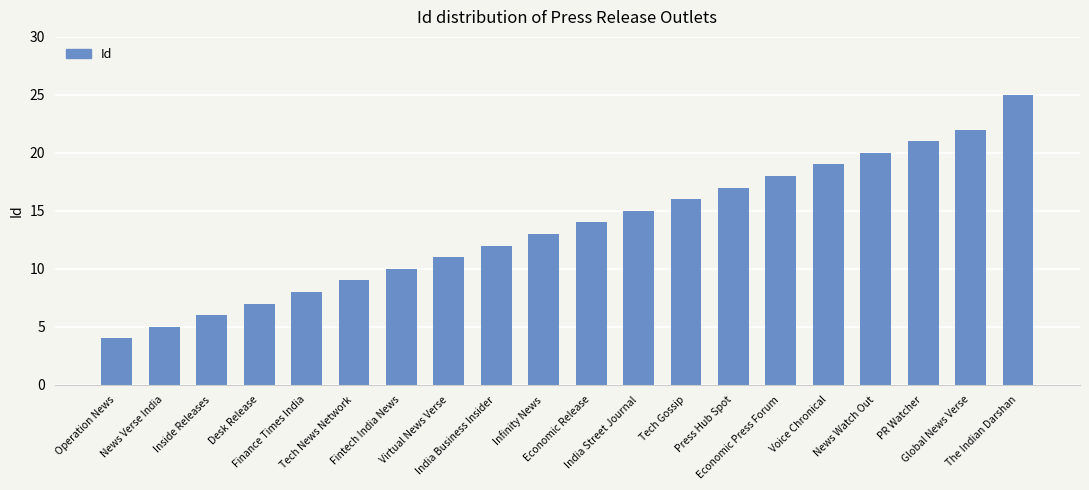

Are the bars grouped side by side (vs. stacked)?

No